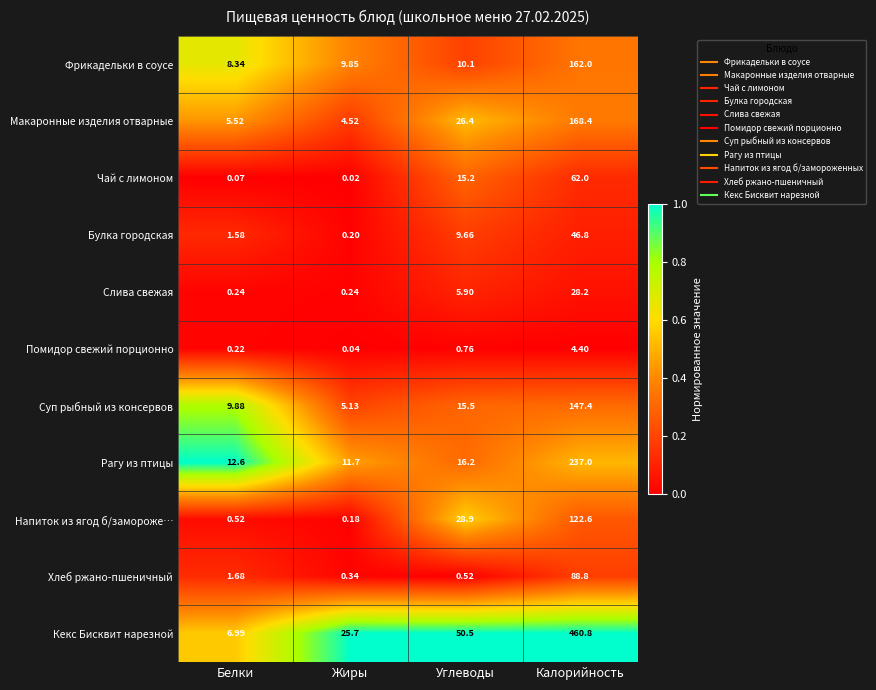

Between Белки and Жиры, which series saw the biggest shift?

Кекс Бисквит нарезной